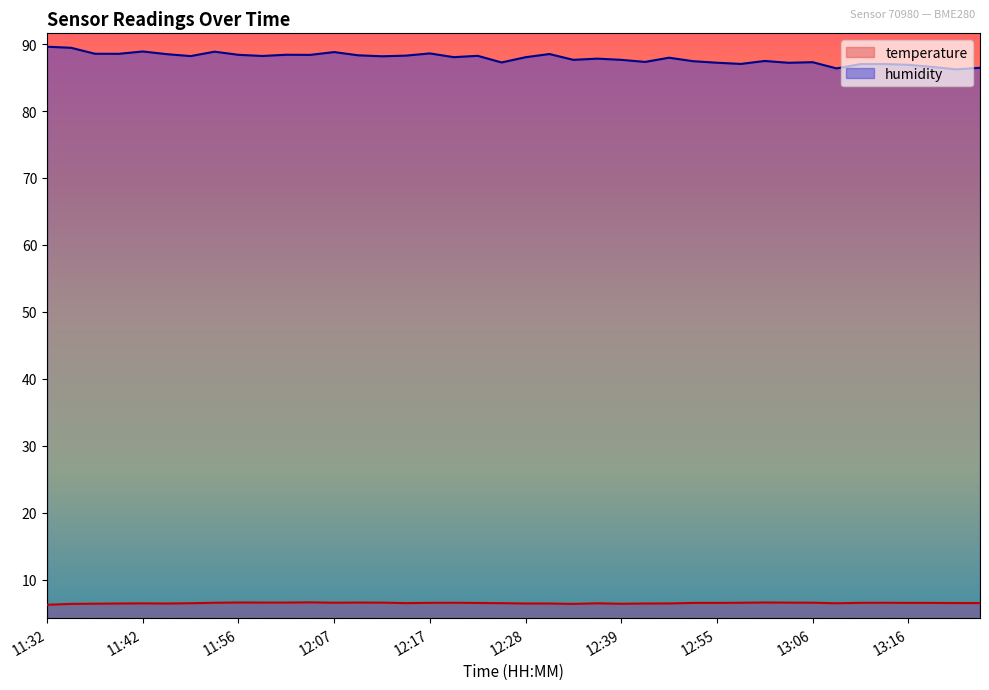

Which category has the lowest value in the temperature series?

11:32